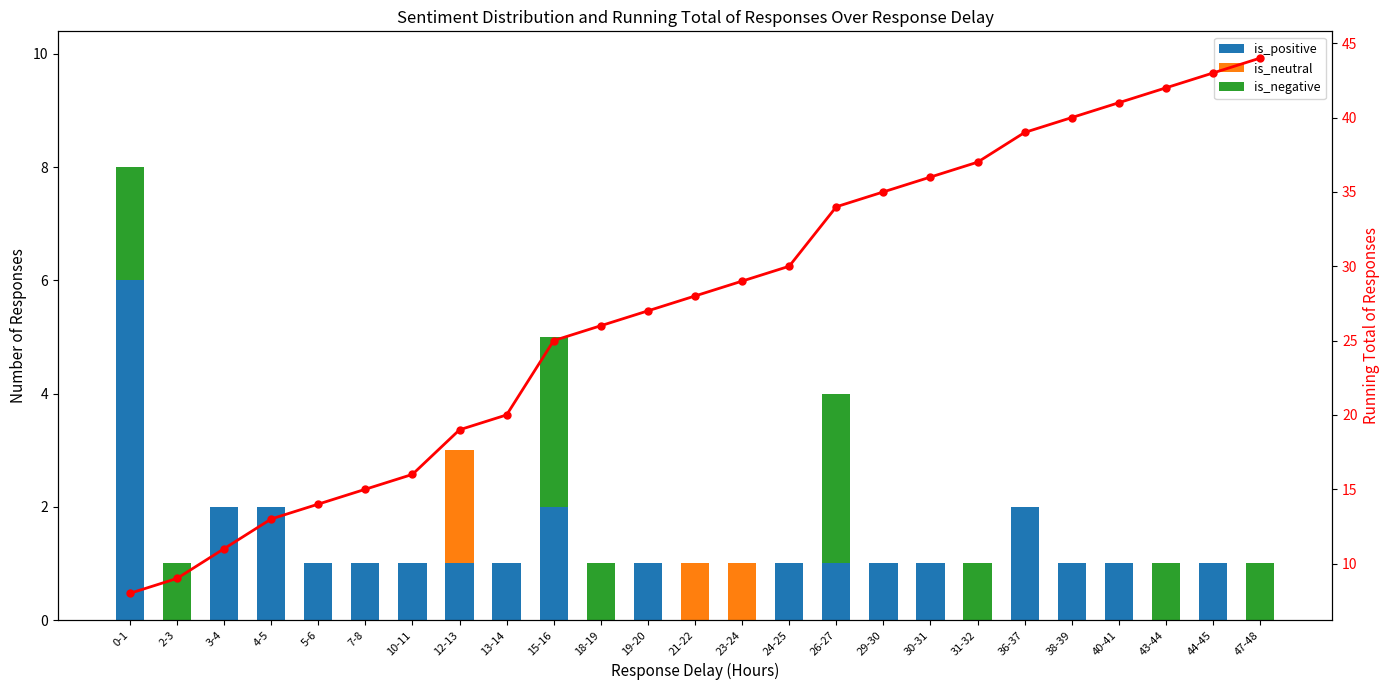

Rank the series by their maximum value, from highest to lowest.

Running Total, is_positive, is_negative, is_neutral